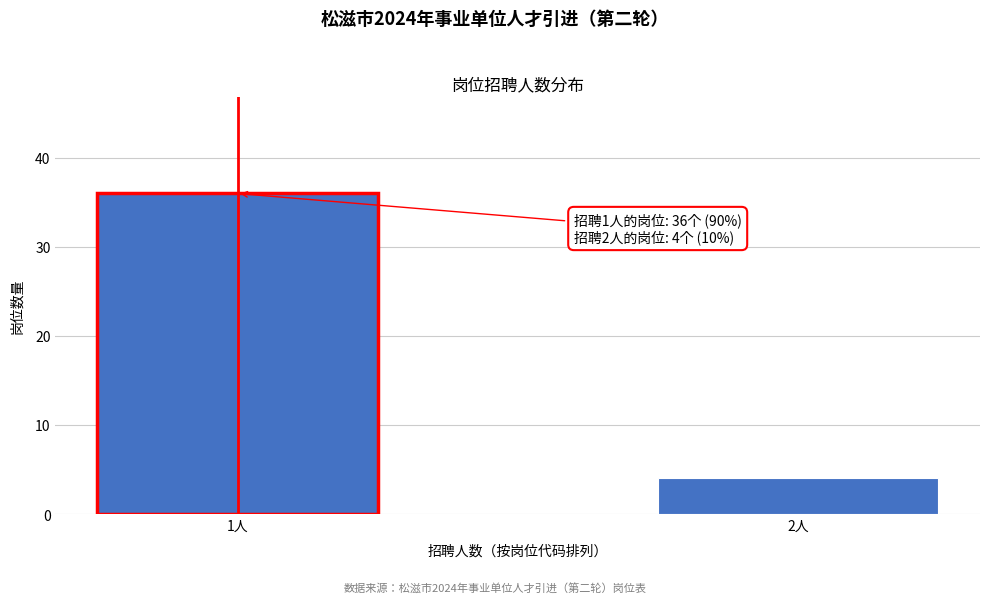

Reading left to right, extract all data points from this chart.

36	4